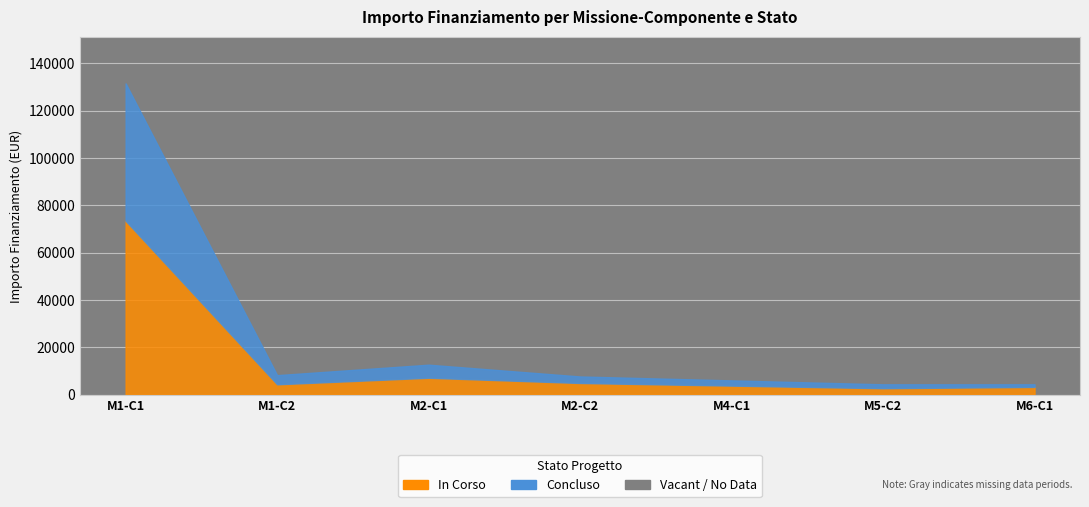

Is it true that Concluso equals 6615 at M1?

False